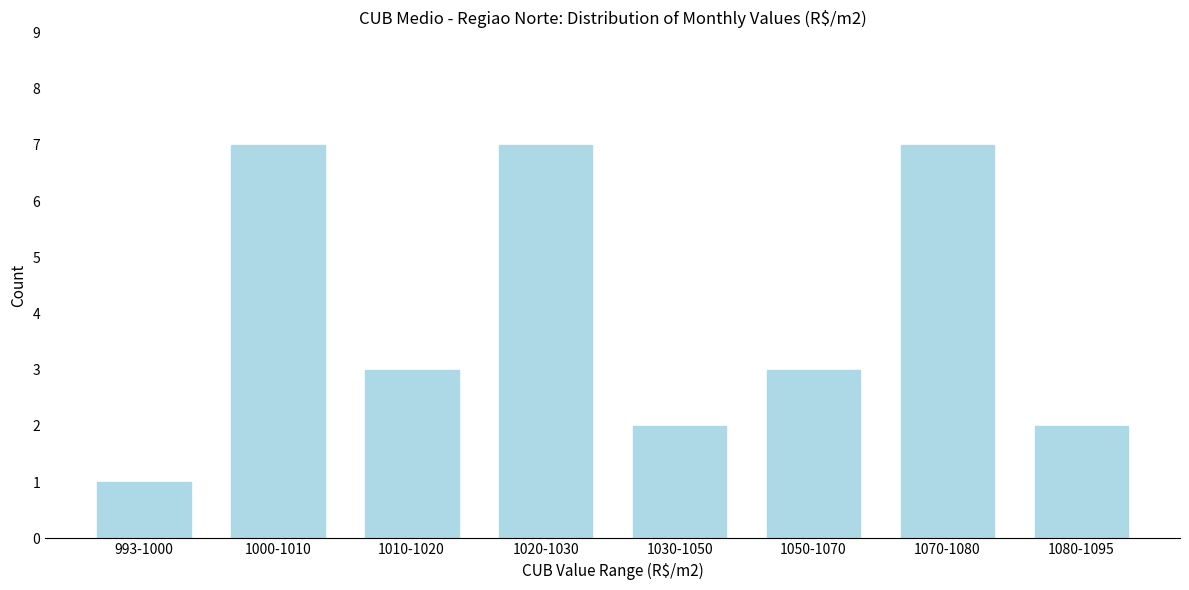

Reading left to right, what are all the values shown in this chart?

993-1000=1	1000-1010=7	1010-1020=3	1020-1030=7	1030-1050=2	1050-1070=3	1070-1080=7	1080-1095=2